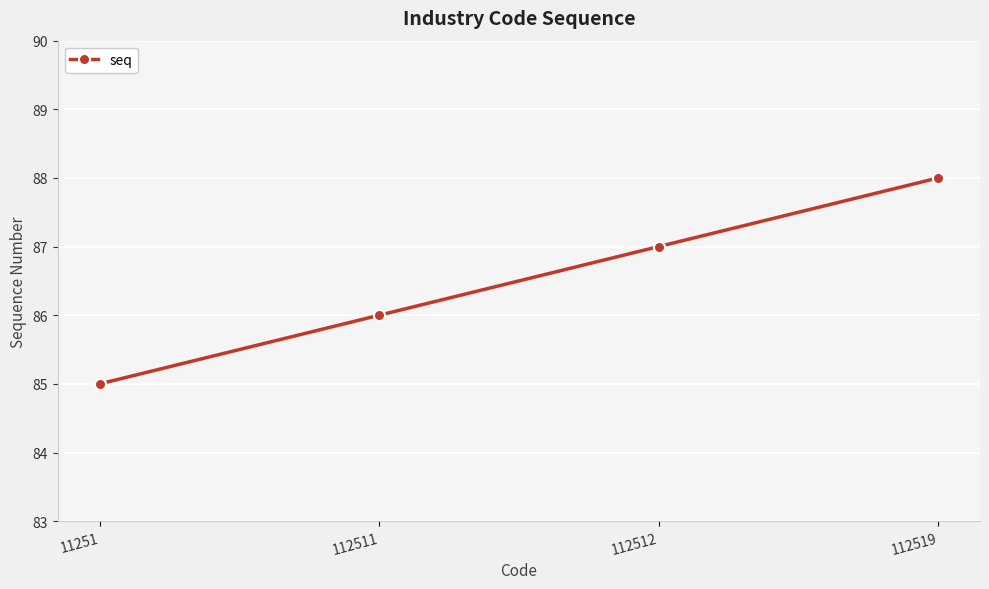

At which label is the value closest to 86?

112511